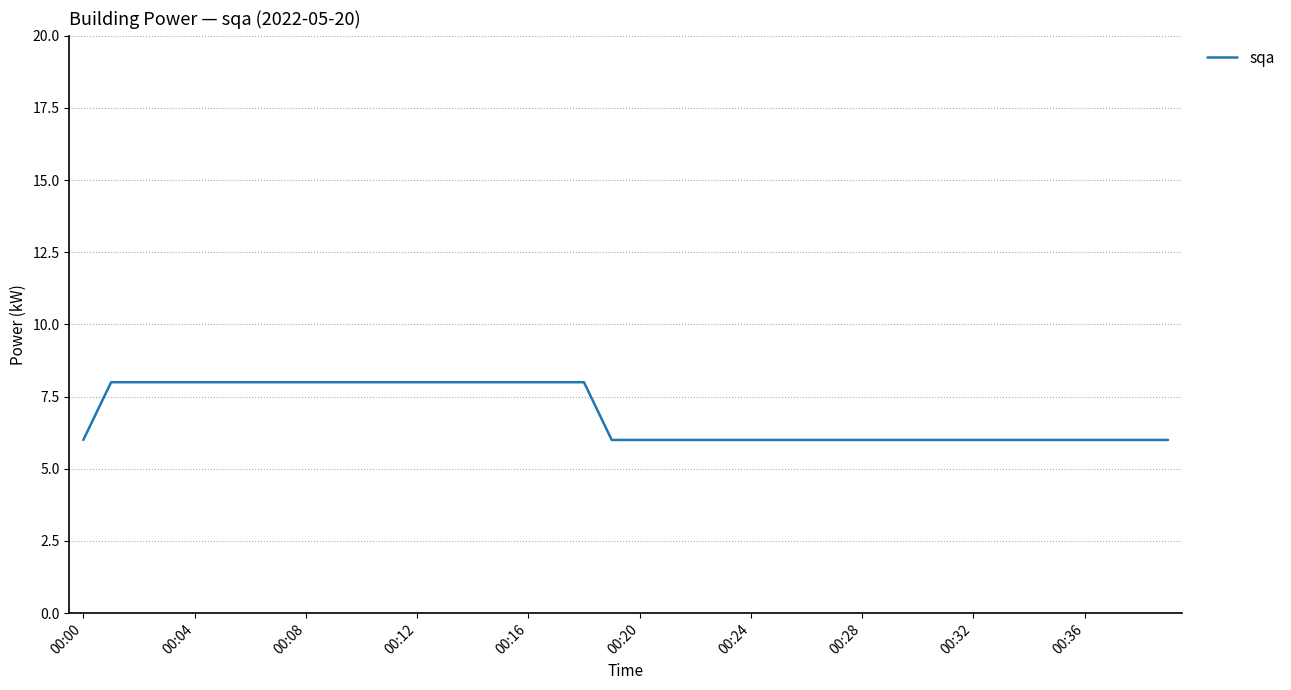

What is the difference between the maximum and minimum values?

2